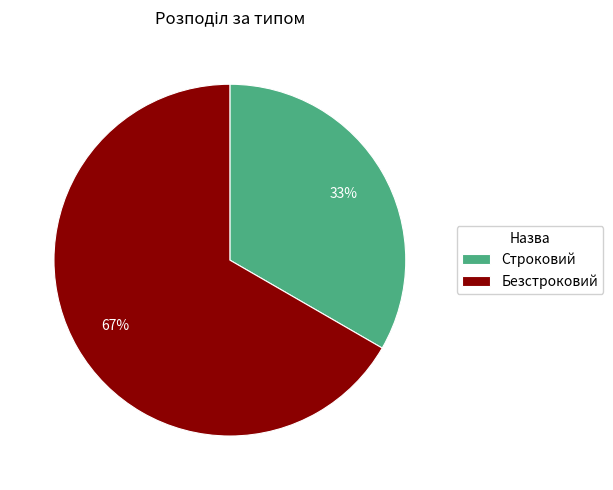

Is the sum of Безстроковий and Строковий greater than half?

Yes